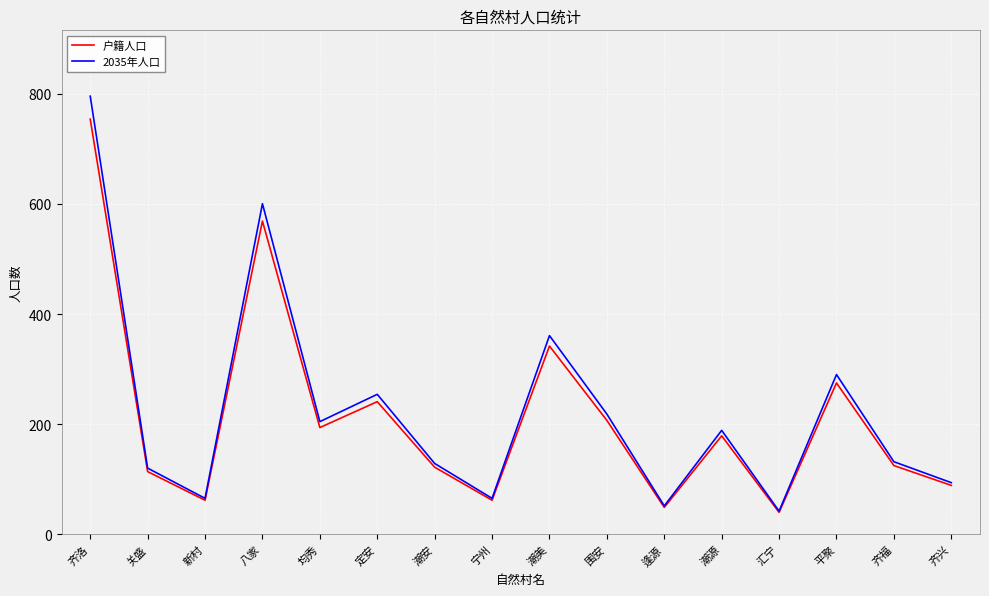

What is the sum of the 户籍人口 values at 逢源 and 汇宁?

89.0